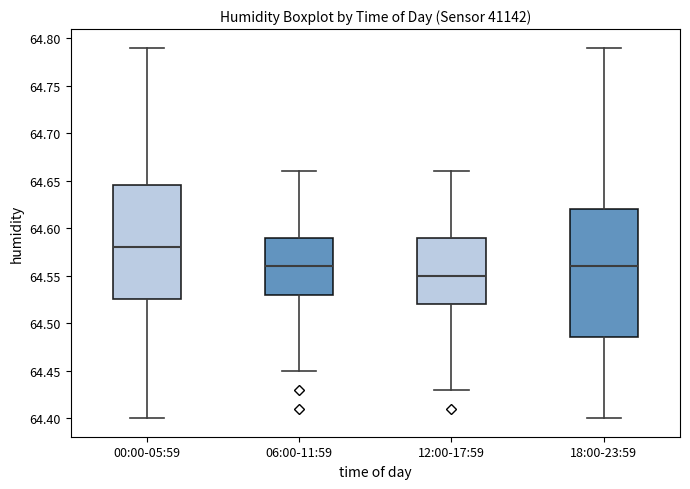

Comparing the boxes themselves (not the whiskers), which one is the tallest?

18:00-23:59